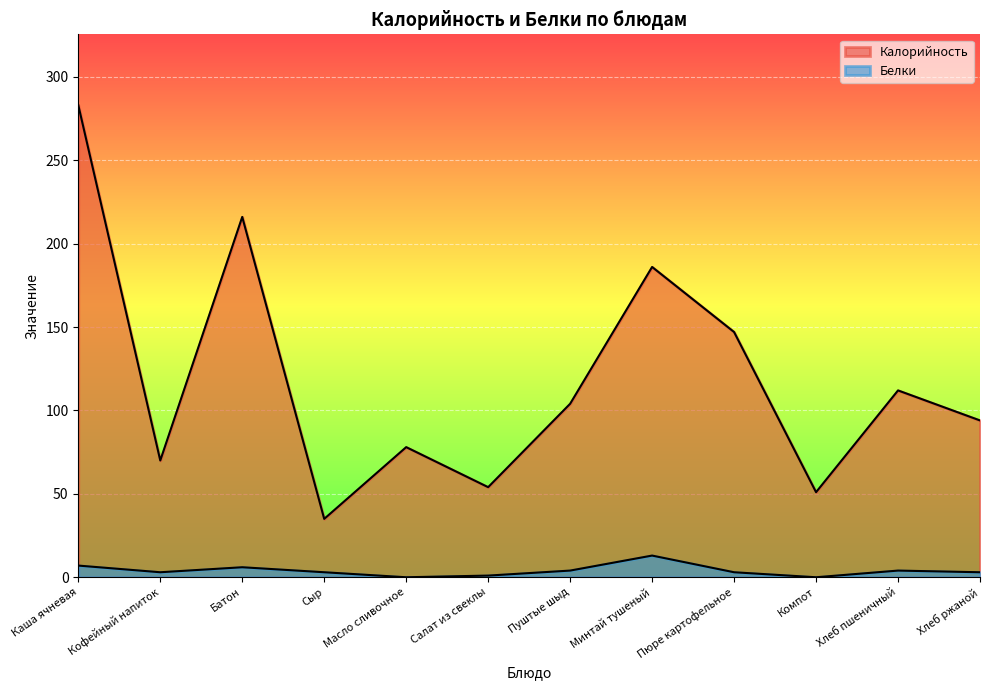

Reading left to right, what are all the values shown in this chart?

Калорийность: Каша ячневая=283	Кофейный напиток=70	Батон=216	Сыр=35	Масло сливочное=78	Салат из свеклы=54	Пуштые шыд=104	Минтай тушеный=186	Пюре картофельное=147	Компот=51	Хлеб пшеничный=112	Хлеб ржаной=94
Белки: Каша ячневая=7	Кофейный напиток=3	Батон=6	Сыр=3	Масло сливочное=0	Салат из свеклы=1	Пуштые шыд=4	Минтай тушеный=13	Пюре картофельное=3	Компот=0	Хлеб пшеничный=4	Хлеб ржаной=3